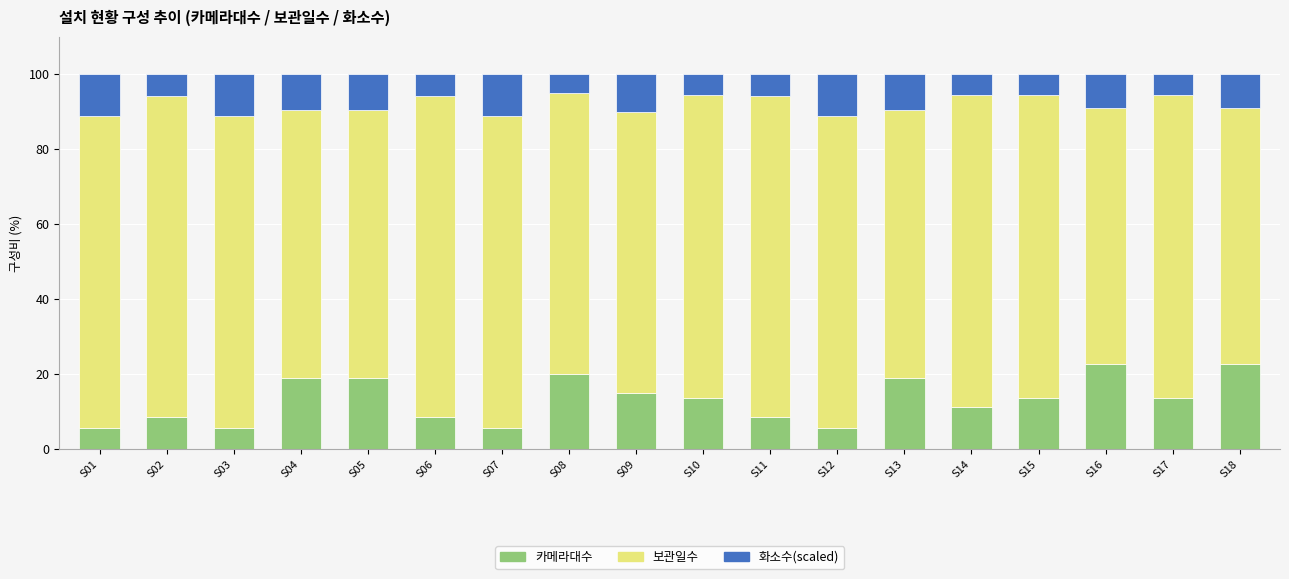

What is the total value across all series at S02?

100.0